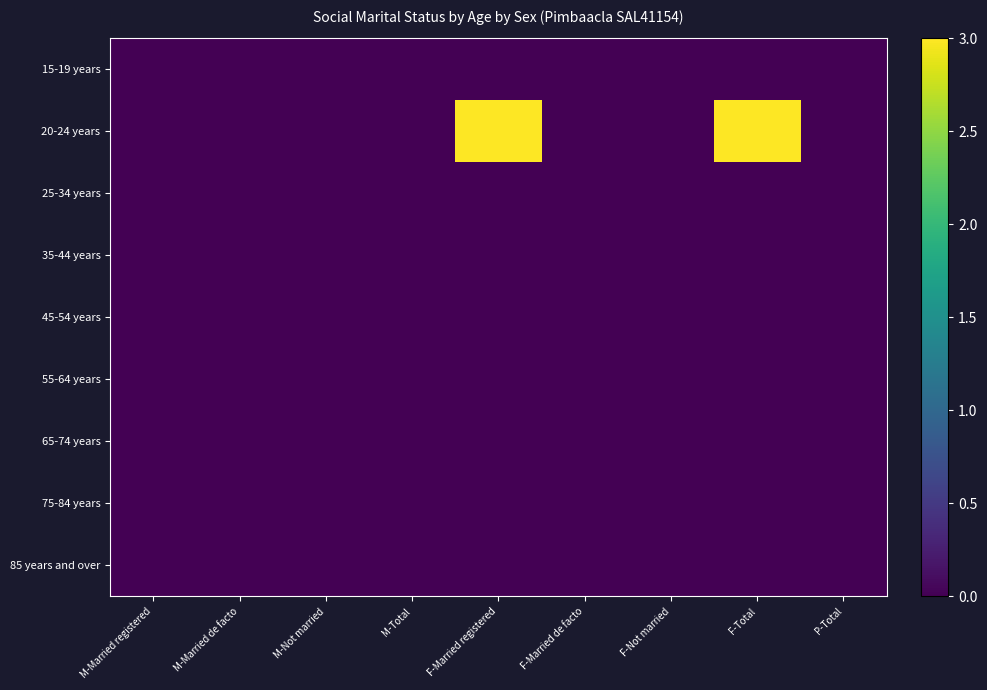

What is the greatest value displayed?

3